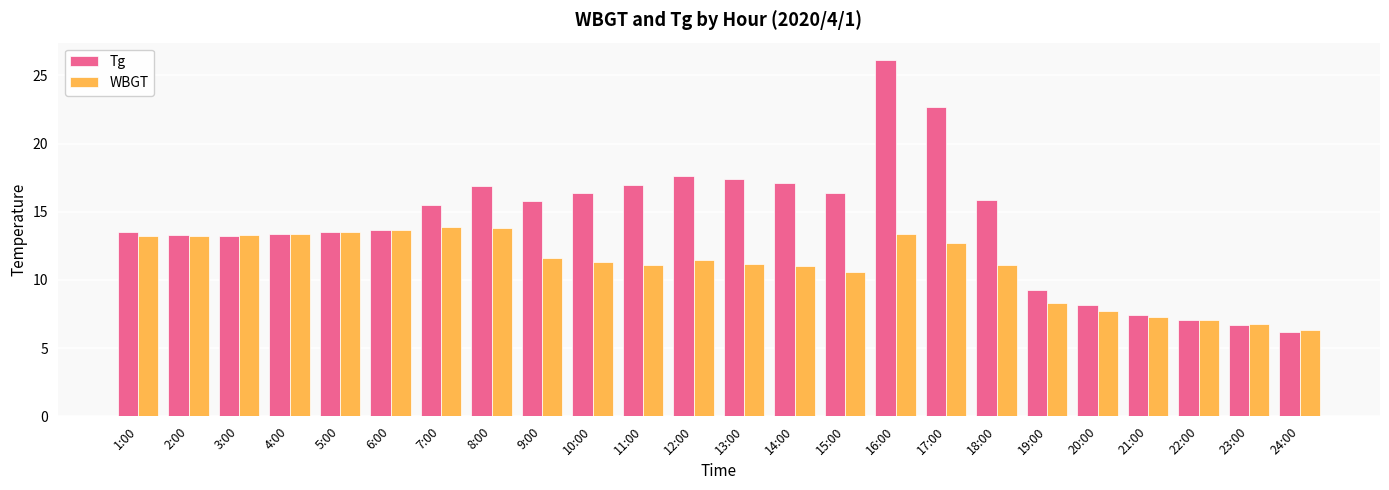

How many bars are there in total?

48